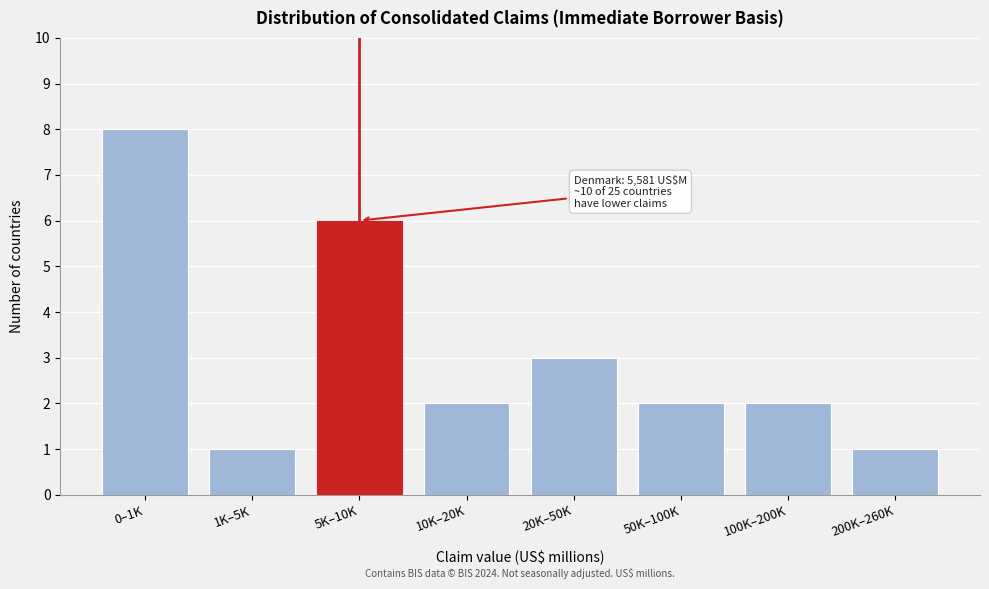

Reading left to right, what are all the values shown in this chart?

8	1	6	2	3	2	2	1